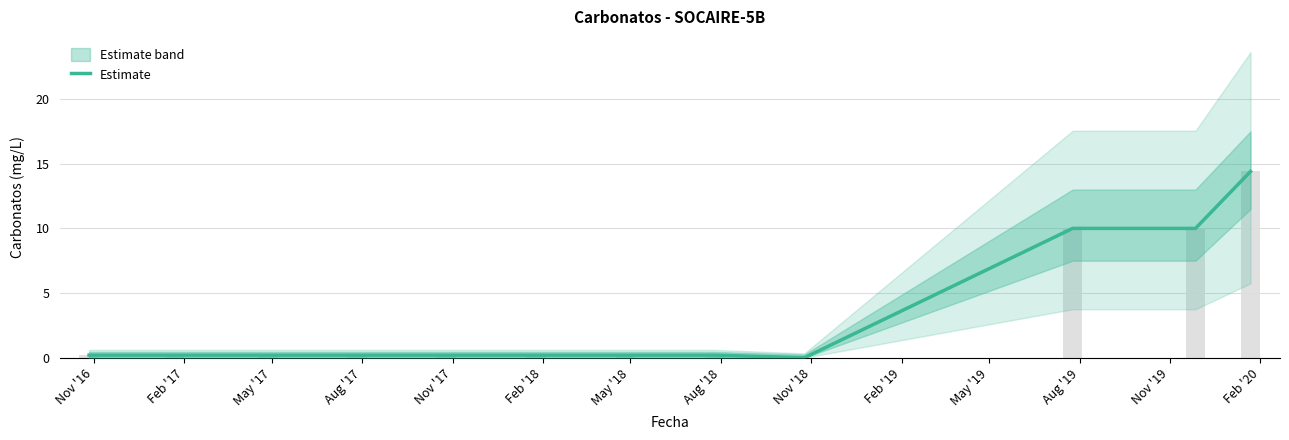

Which label corresponds to the smallest value in the chart?

Nov '18